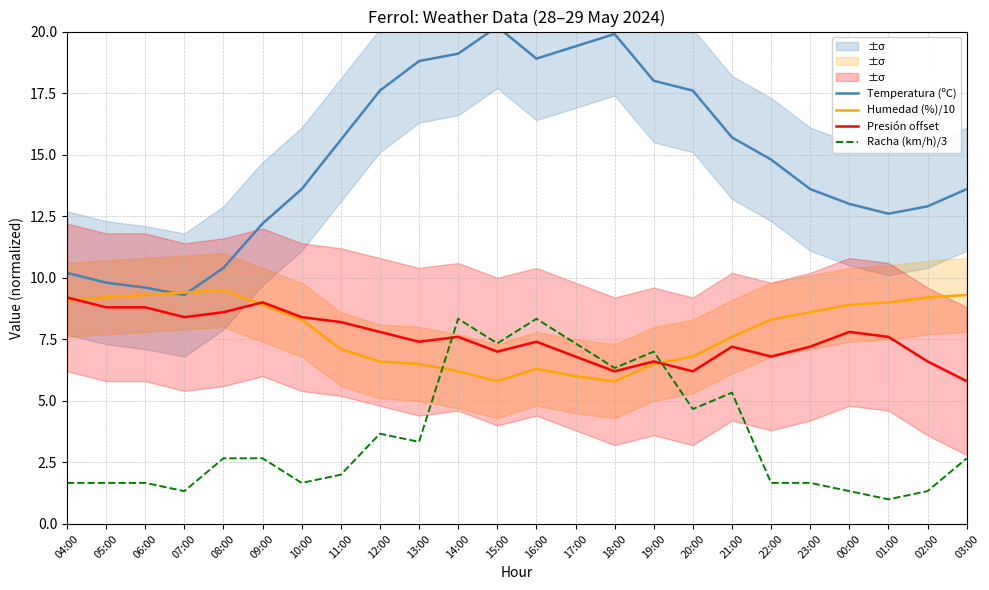

Is it true that Racha (km/h)/3 equals 4.4 at 09:00?

False